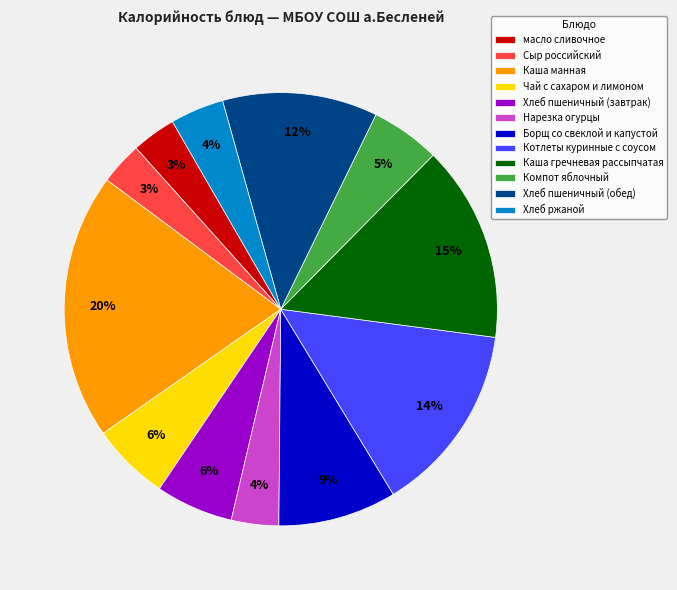

How many slices are in this pie chart?

12